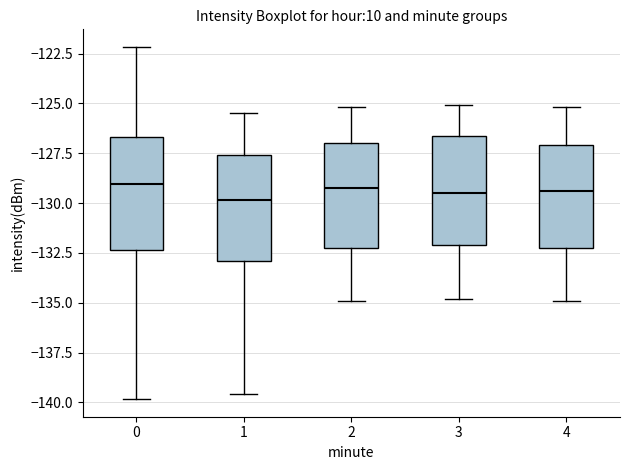

Where is the lower edge of the box at x = 3 on the y-axis? The values are not printed on the chart, so give them approximately, as read against the axis.

-132.0